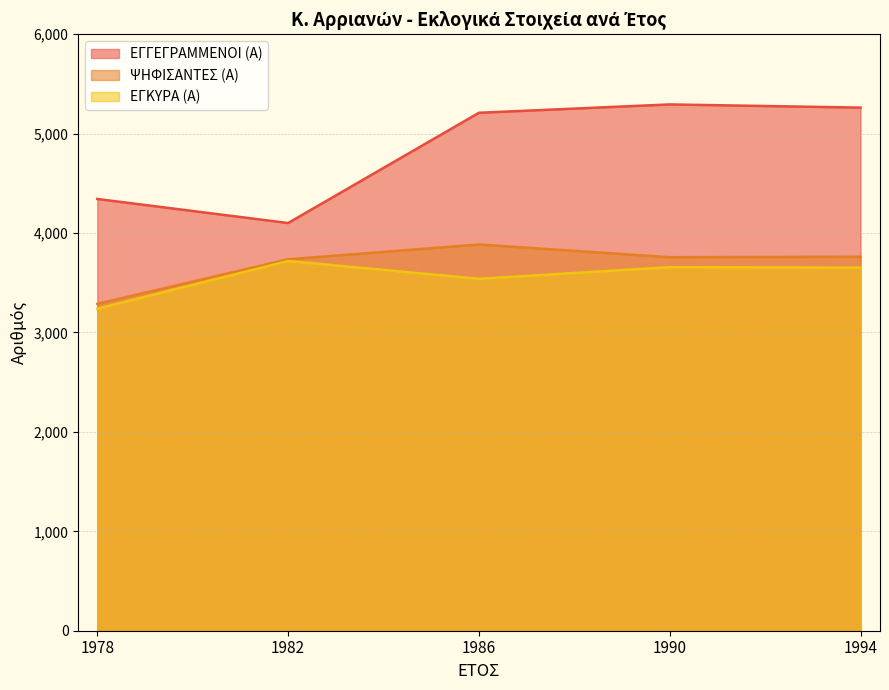

Is it true that ΕΓΓΕΓΡΑΜΜΕΝΟΙ (Α) equals 5262 at 1994?

True